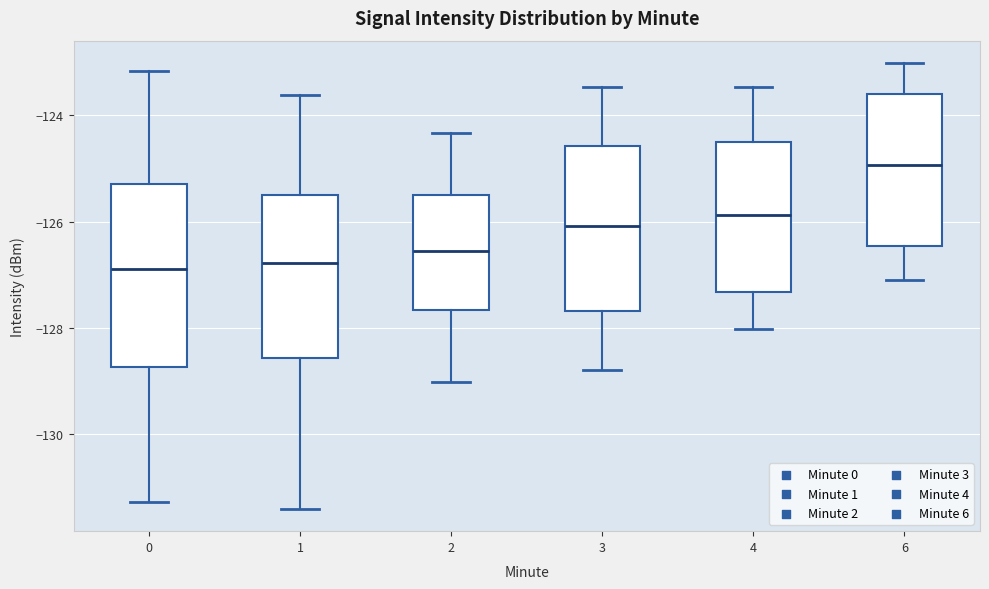

Which box's median line is the highest?

6